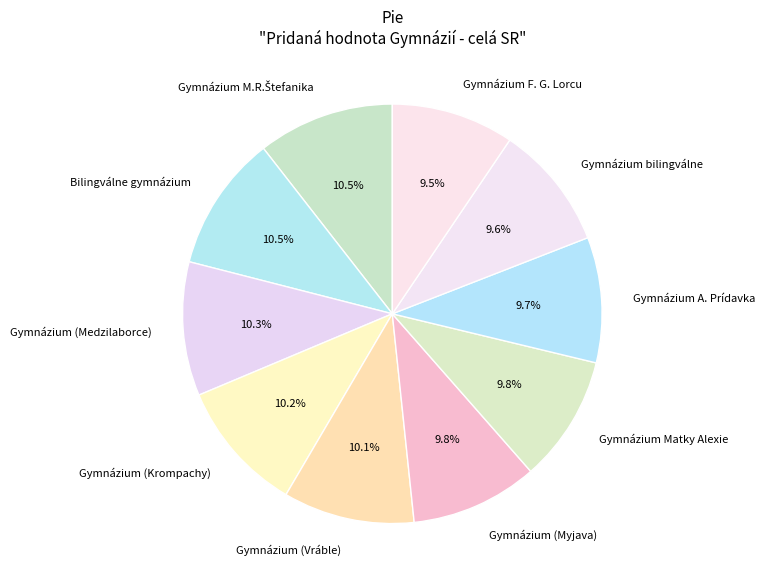

To the nearest percent, what is the average slice percentage?

10%